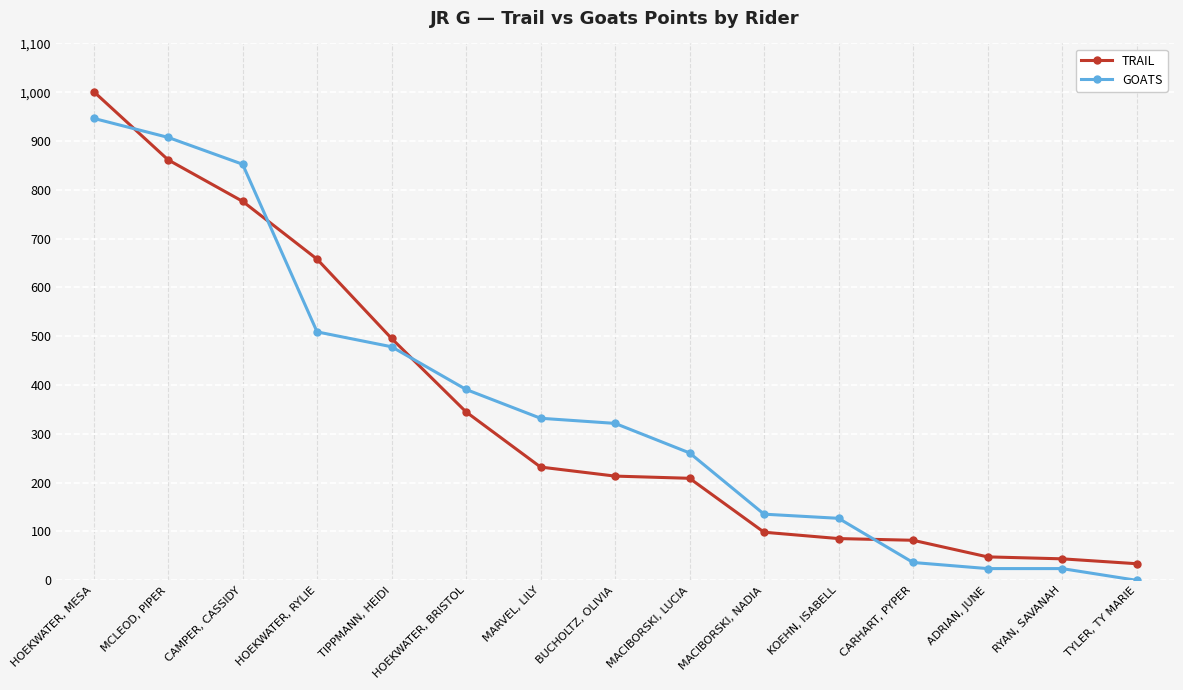

At which category is the sum across all series the highest?

HOEKWATER, MESA